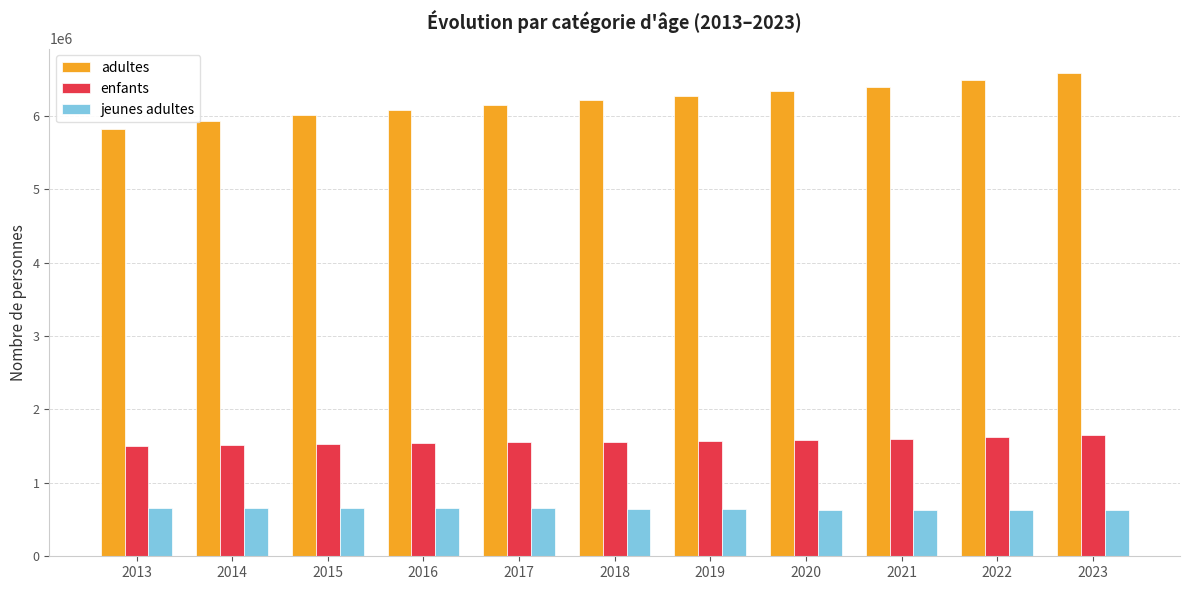

What is the total value across all series at 2023?

8863970